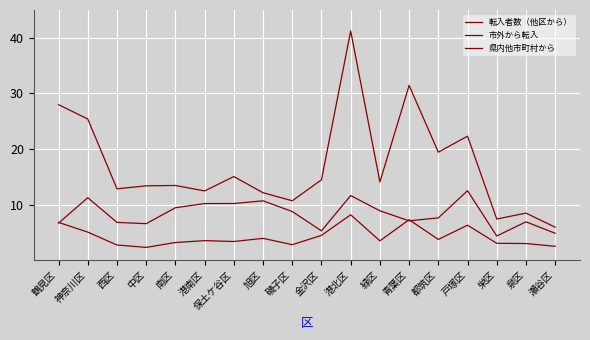

In 市外から転入, how many points are lower than both neighbors (excluding endpoints)?

6